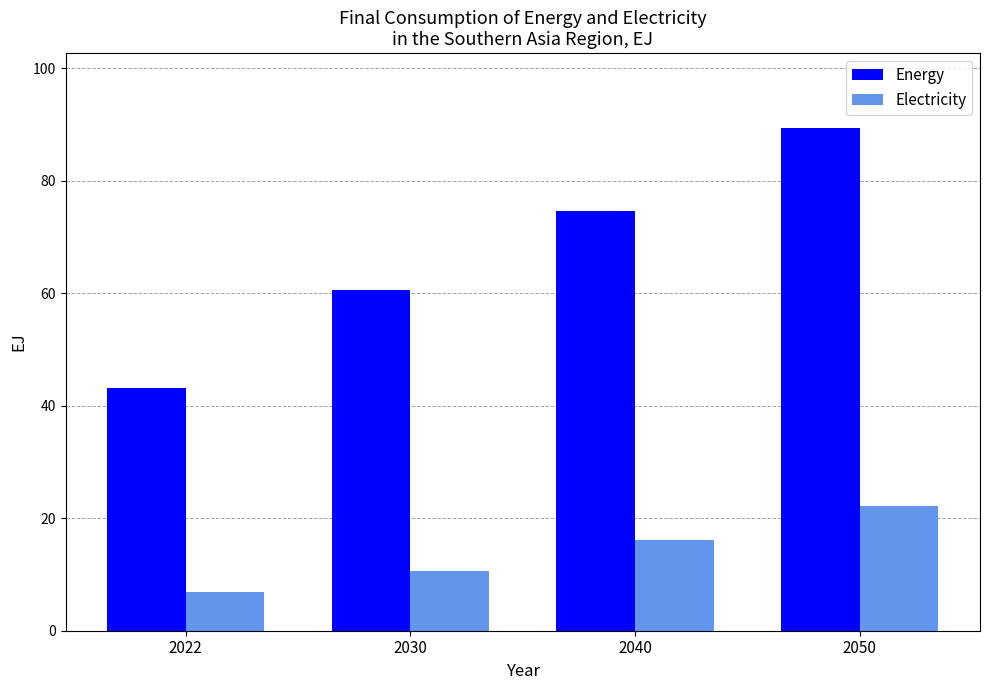

At which category does the chart reach its peak across all series?

2050